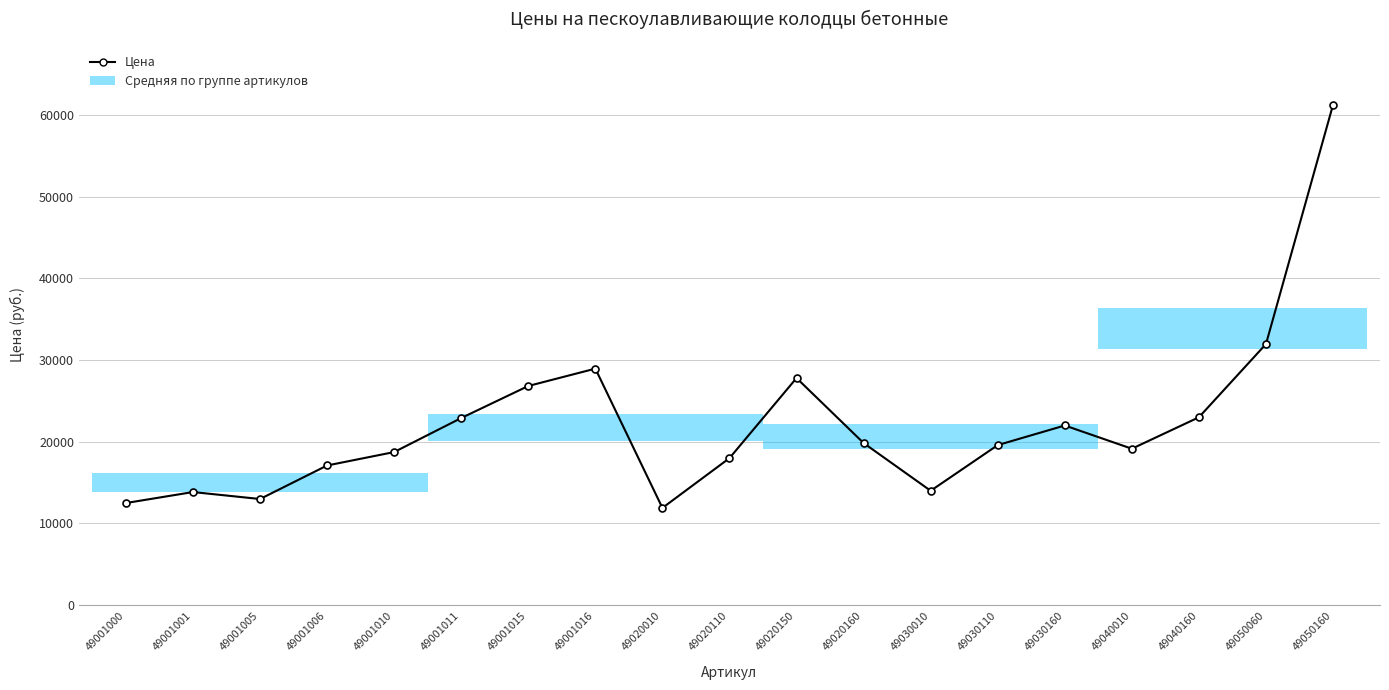

What is the average value?

22233